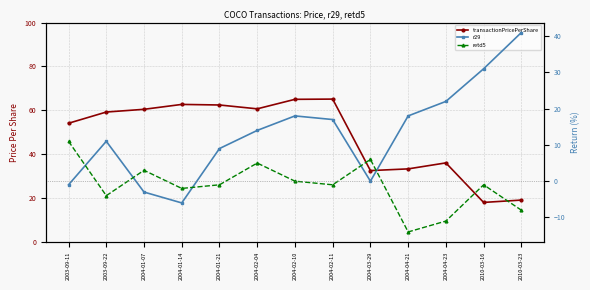

At how many categories does at least one series exceed 15?

13